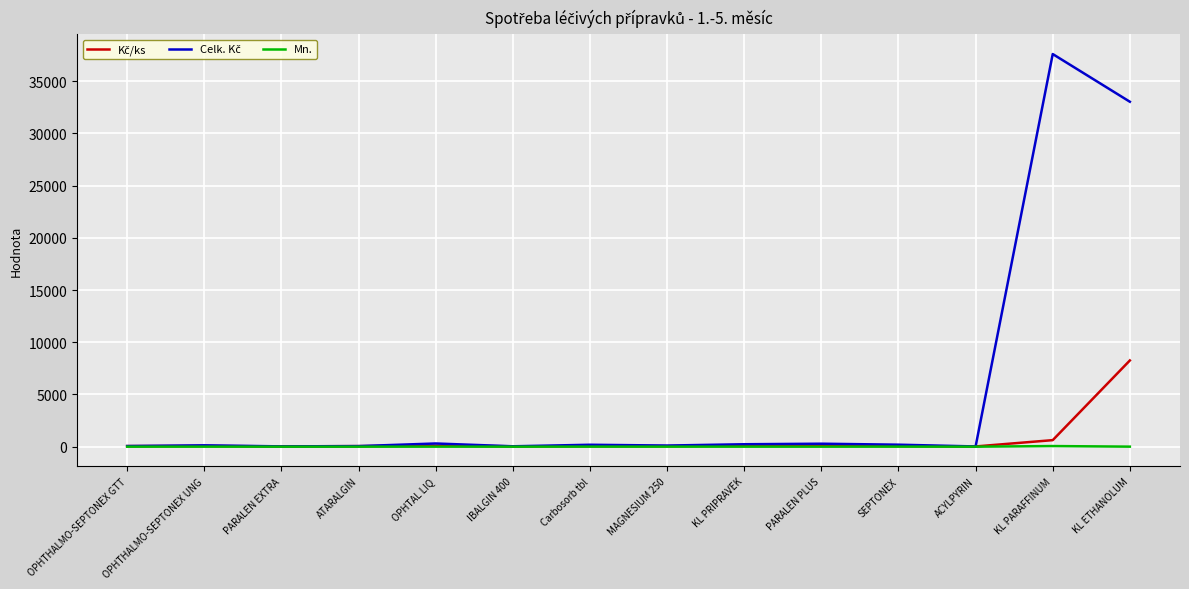

Which category has the highest value across all series?

KL PARAFFINUM